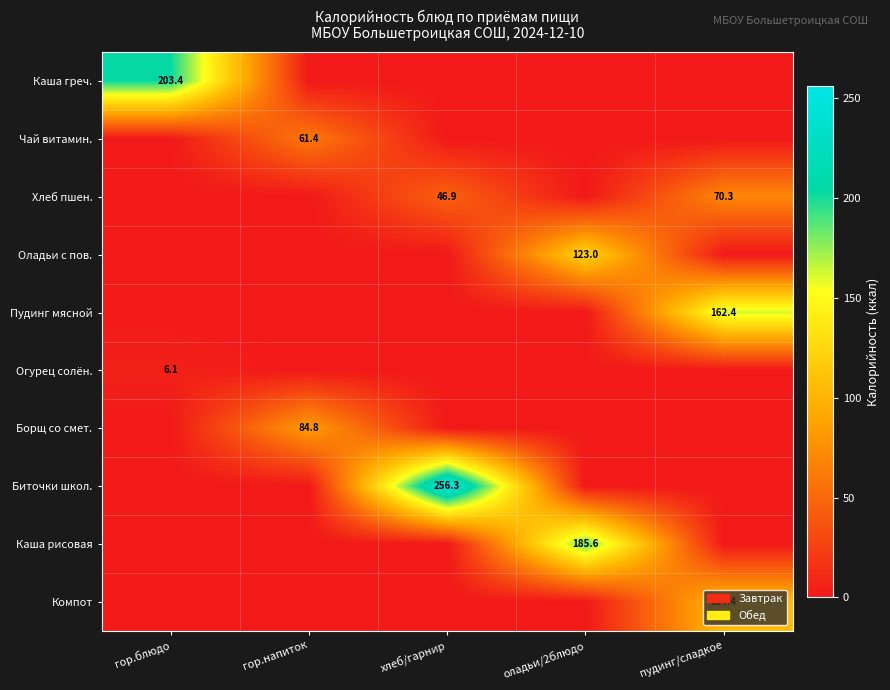

Is it true that Пудинг мясной equals 162.4 at пудинг/сладкое?

True